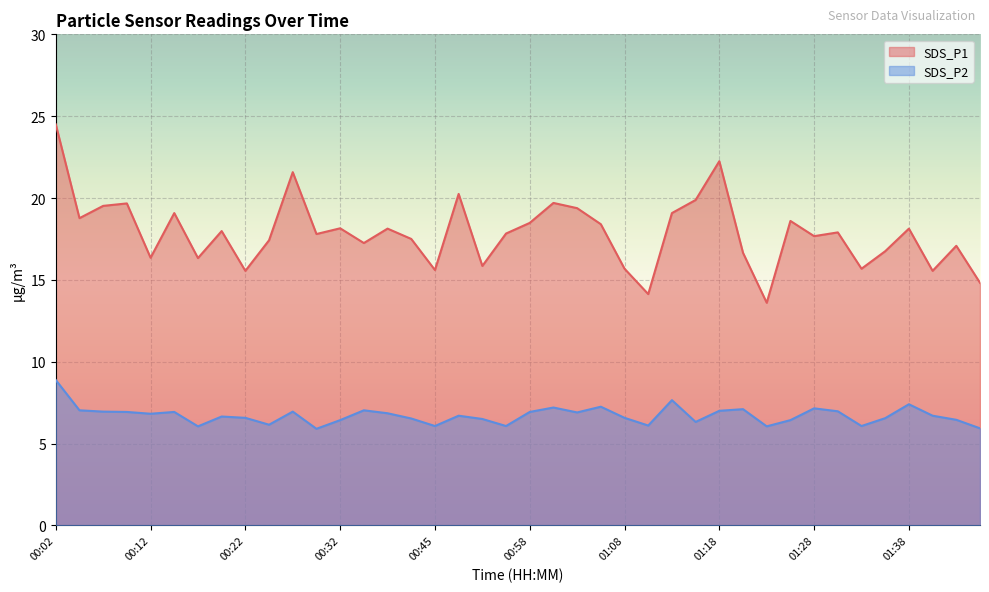

How many interior local peaks does the SDS_P2 series have?

11